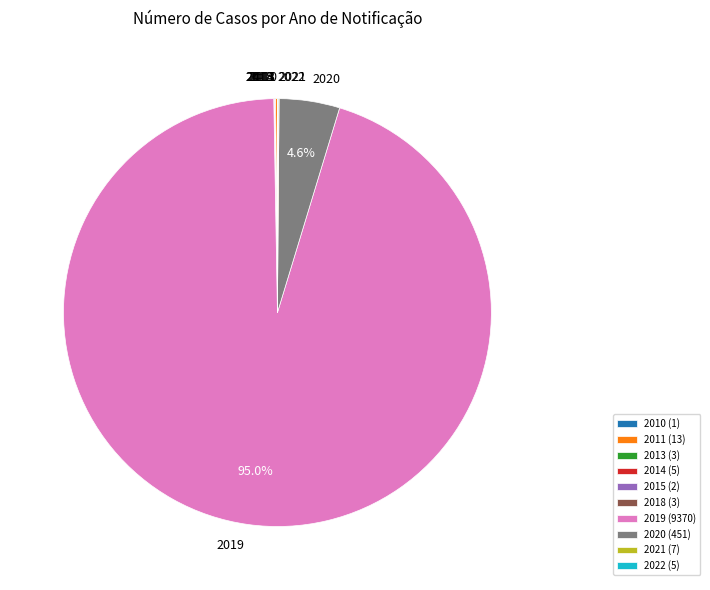

Is there any slice that represents more than half of the pie?

Yes